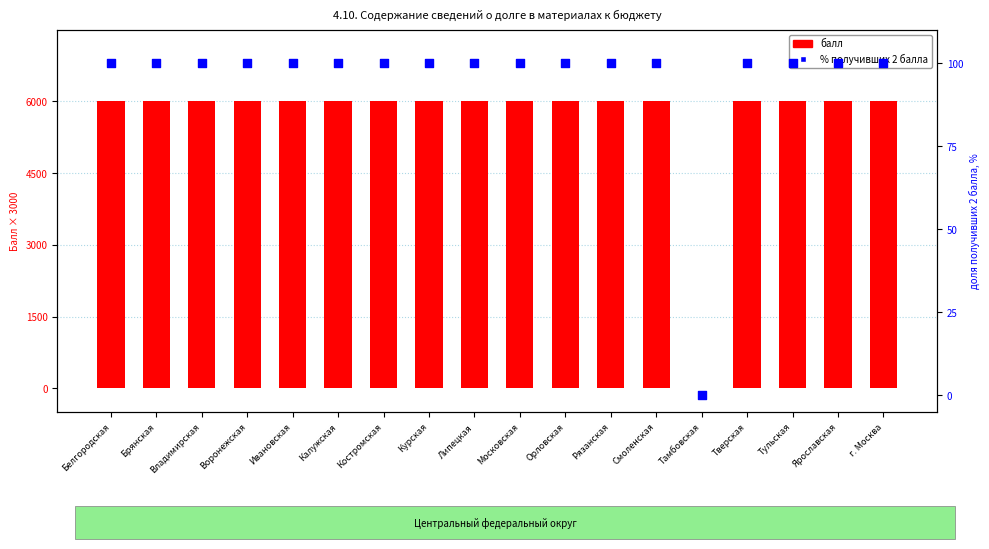

What is the total value across all series at Ивановская?

6100